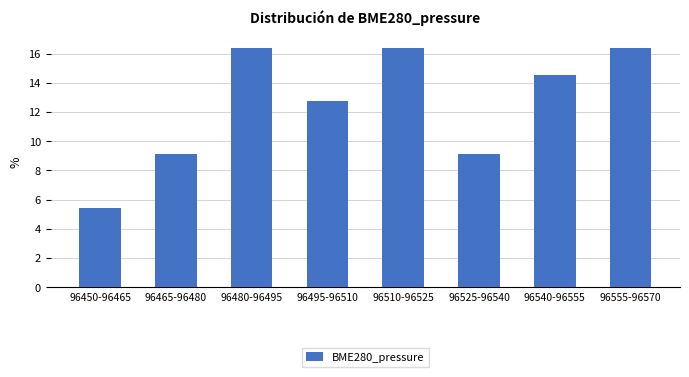

Reading left to right, transcribe all the data shown in this chart.

5.5	9.1	16.4	12.7	16.4	9.1	14.5	16.4